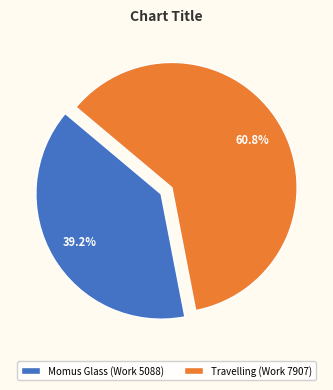

Is it true that Momus Glass (Work 5088) is 39% of the pie?

True